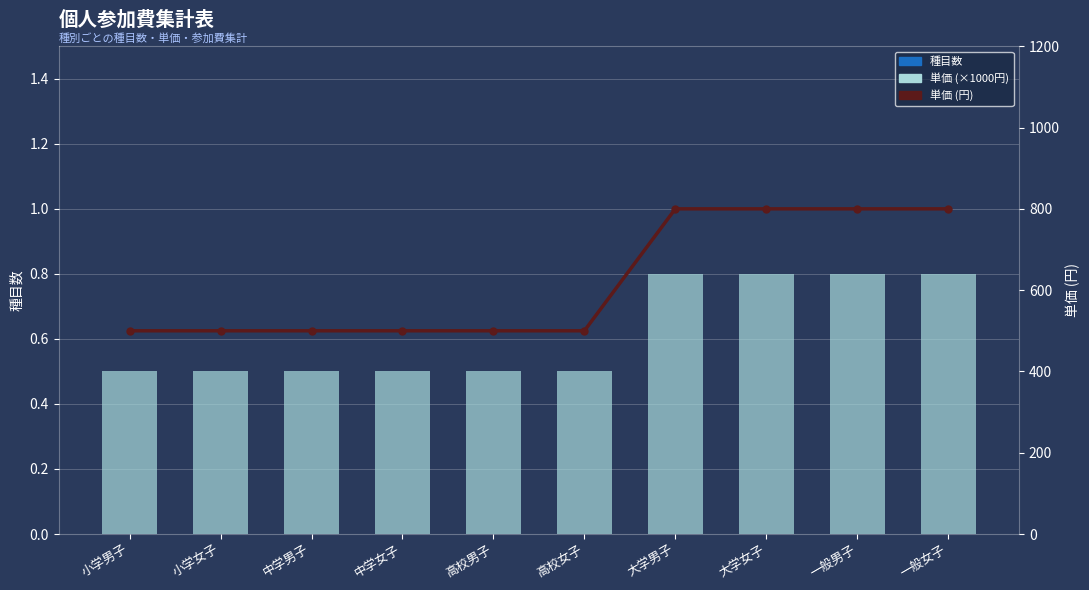

What are all the series names shown in the legend?

種目数, 単価 (×1000円), 単価 (円)